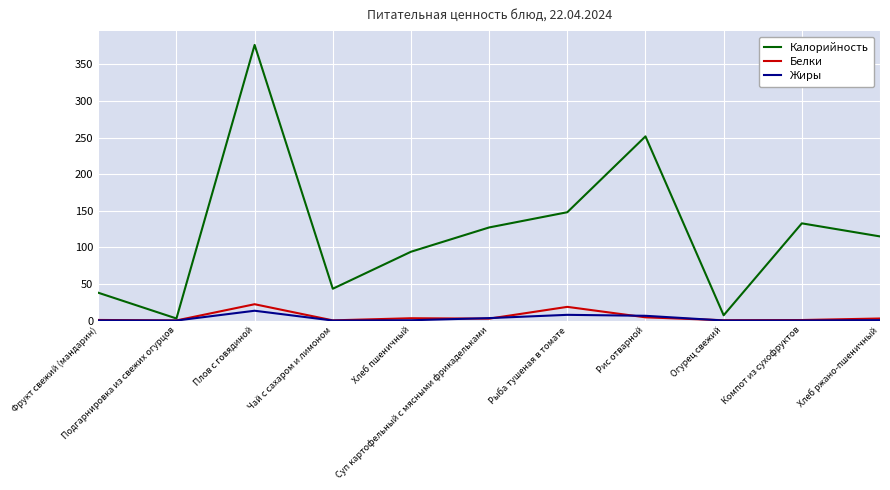

What is the average value of the Белки series?

5.1